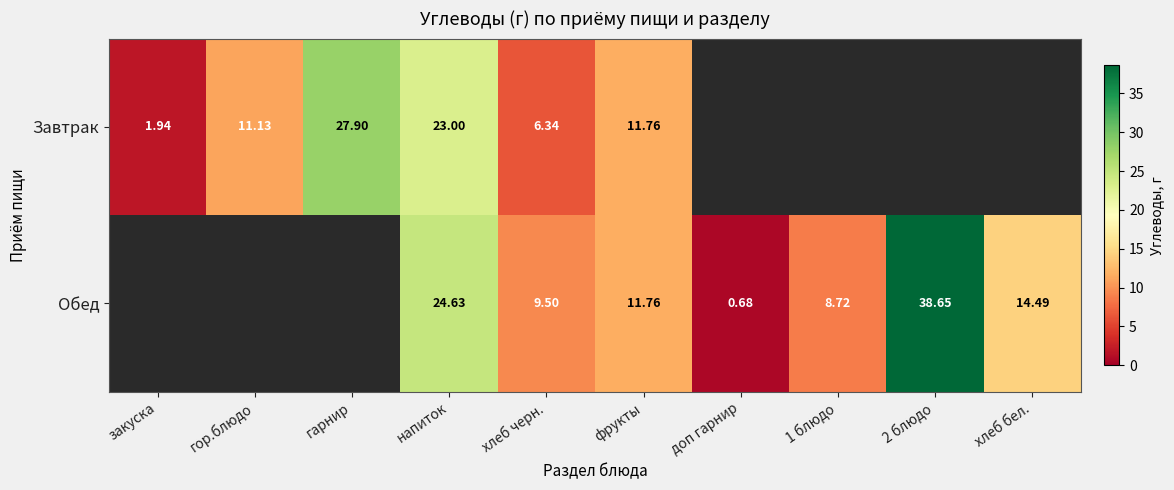

True or false: Обед has a value of 20.9 at хлеб бел..

False